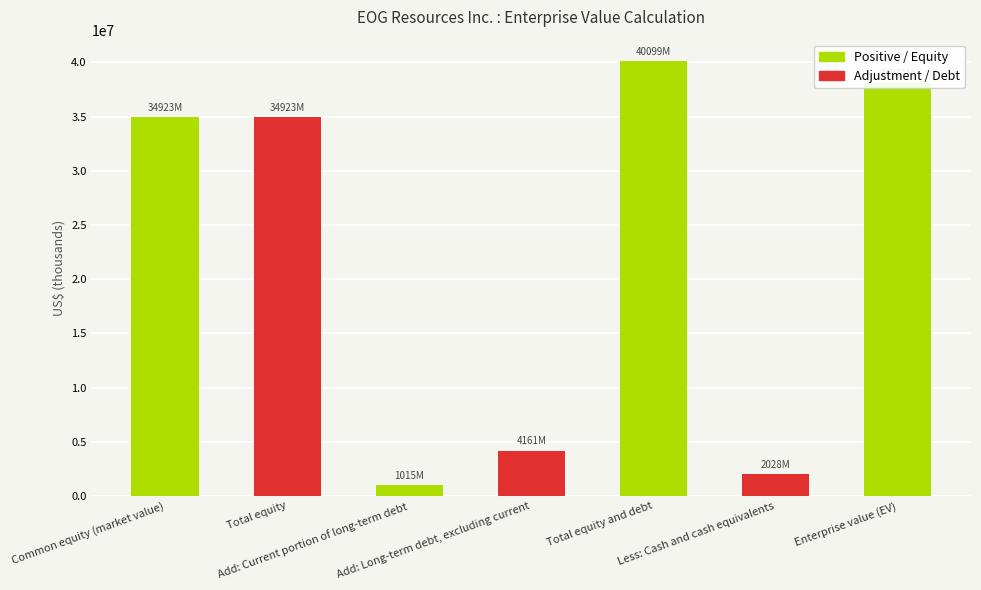

Is it true that the value at Add: Long-term debt, excluding current is 2296513?

False